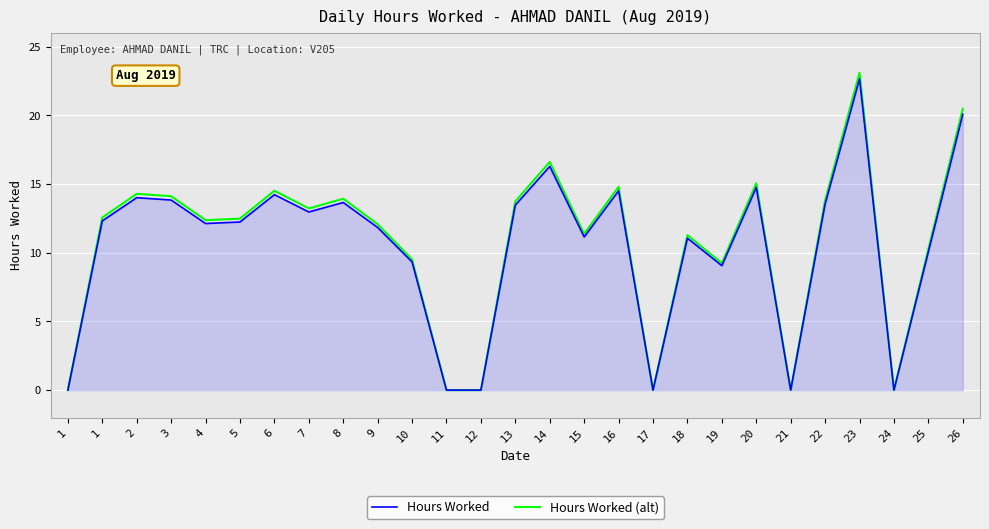

Does the chart display data point markers on the line(s)?

No